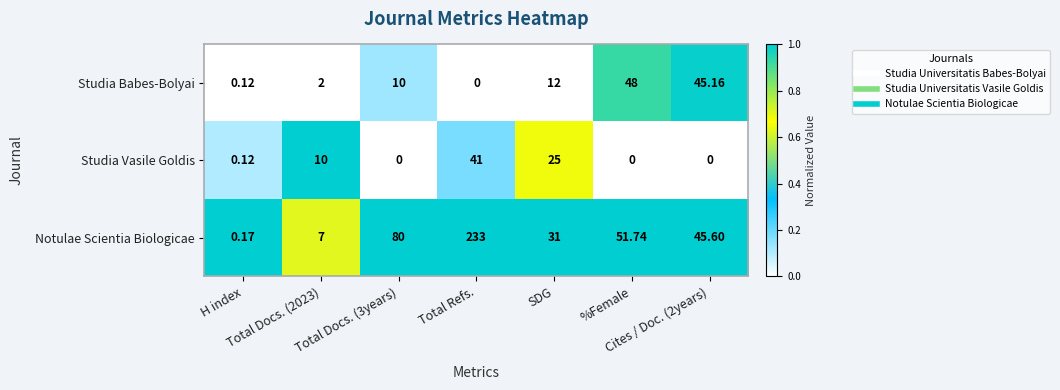

Rank the series by their maximum value, from lowest to highest.

Studia Vasile Goldis, Studia Babes-Bolyai, Notulae Scientia Biologicae